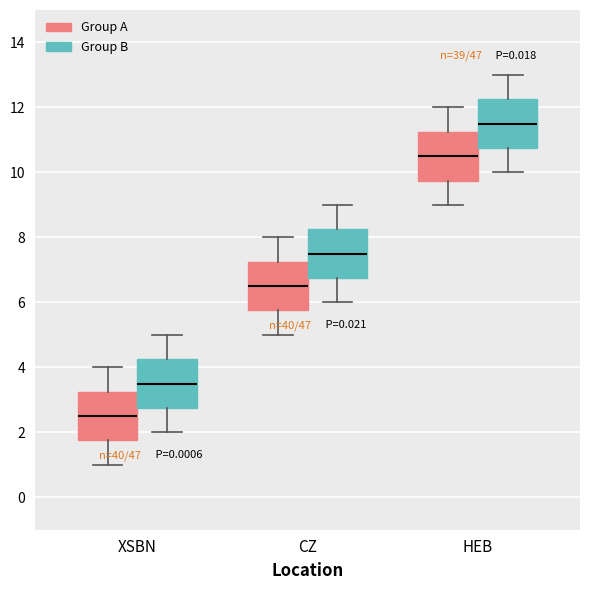

Reading left to right, read every box against the y-axis: the position of its median line, the range the box covers, and the ends of its whiskers. The values are not printed on the chart, so give them approximately, as read against the axis.

XSBN (Group A): median 2.6, box 1.8 to 3.2, whiskers 1.0 to 4.0
XSBN (Group B): median 3.6, box 2.8 to 4.2, whiskers 2.0 to 5.0
CZ (Group A): median 6.6, box 5.8 to 7.2, whiskers 5.0 to 8.0
CZ (Group B): median 7.6, box 6.8 to 8.2, whiskers 6.0 to 9.0
HEB (Group A): median 10.6, box 9.8 to 11.2, whiskers 9.0 to 12.0
HEB (Group B): median 11.6, box 10.8 to 12.2, whiskers 10.0 to 13.0